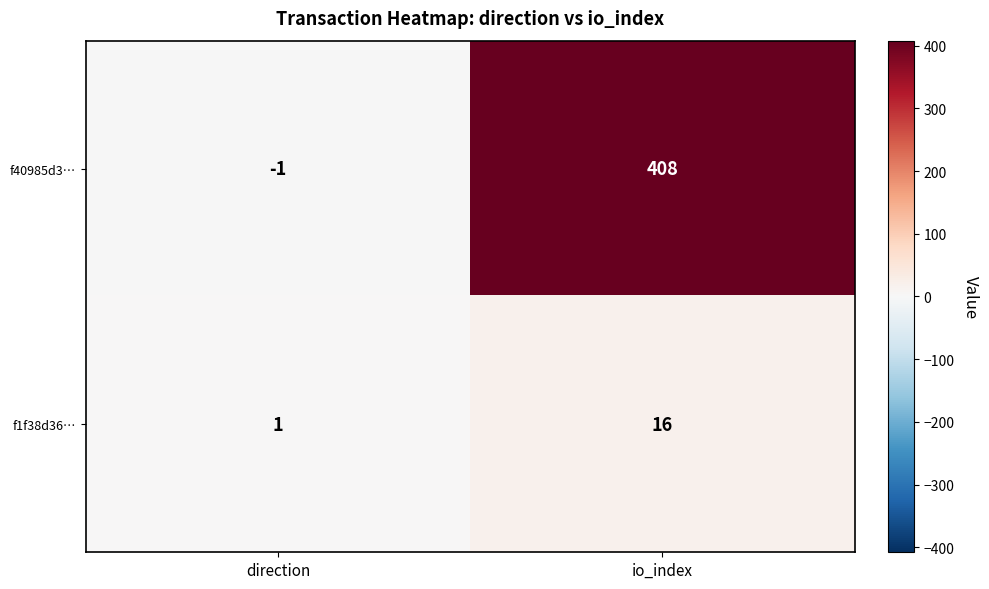

What is the sum of the f1f38d36… values at direction and io_index?

17